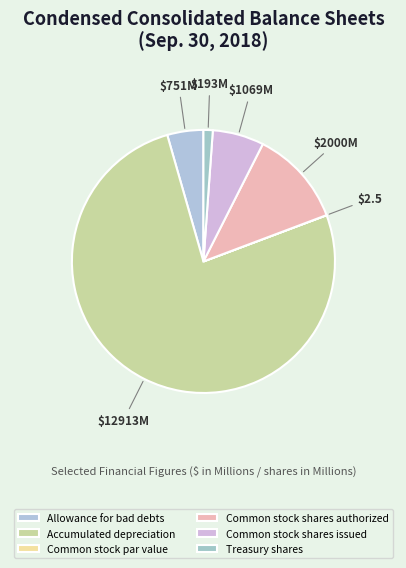

Between Common stock shares issued and Treasury shares, which is larger?

Common stock shares issued